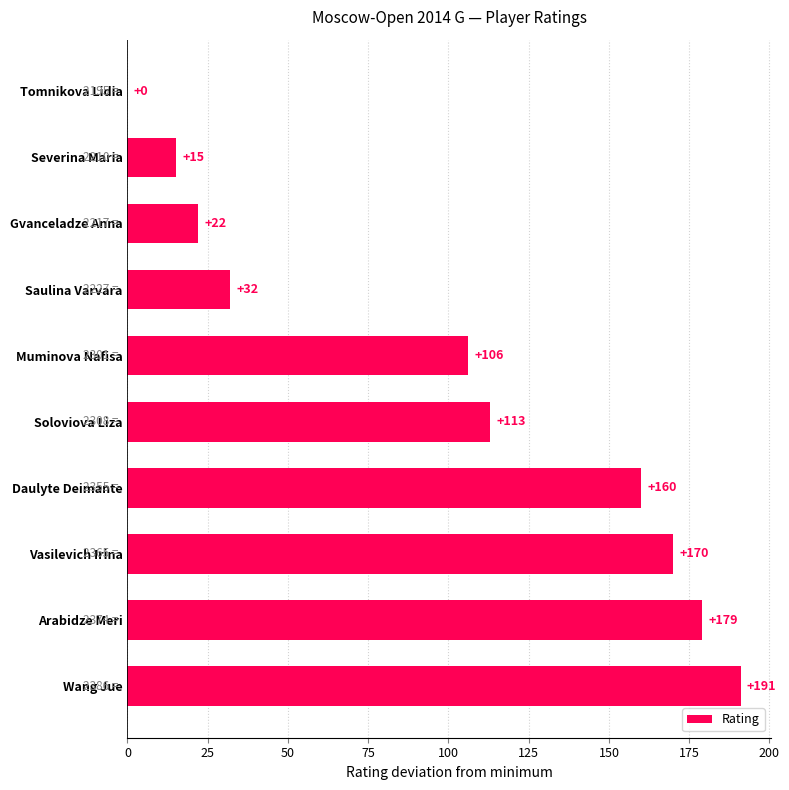

At which label is the value closest to 95?

Muminova Nafisa